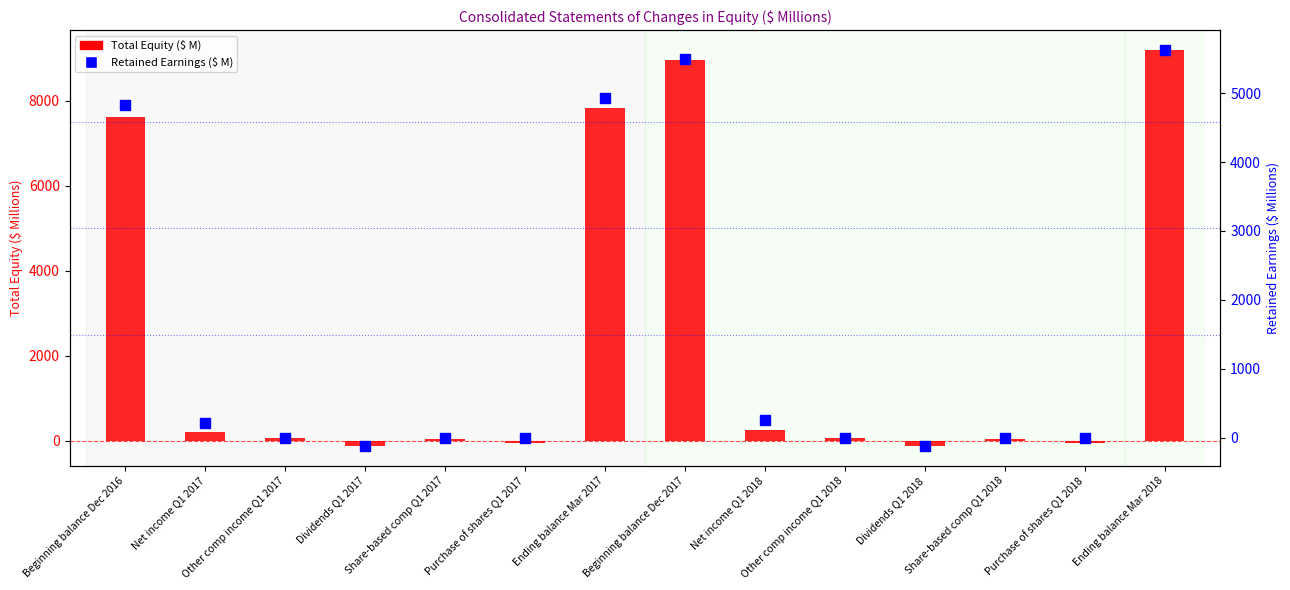

What is the difference between the Total Equity values at Dividends Q1 2018 and Purchase of shares Q1 2018?

80.3